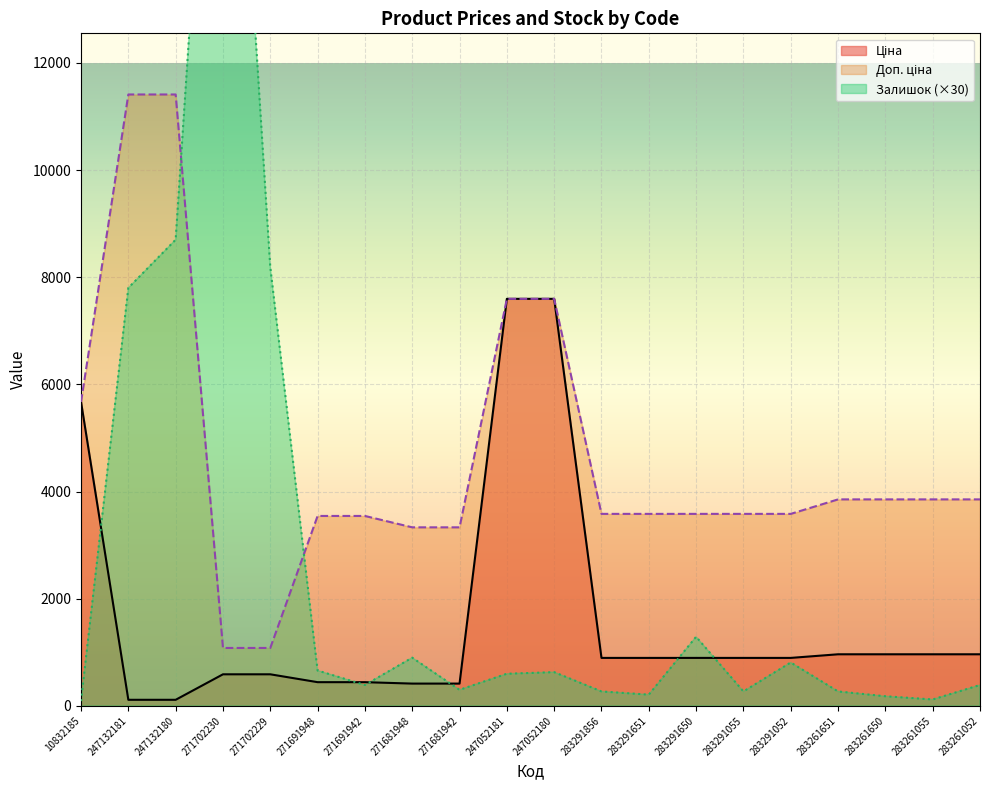

What is the approximate value of Доп. ціна at 283291651?

3583.6